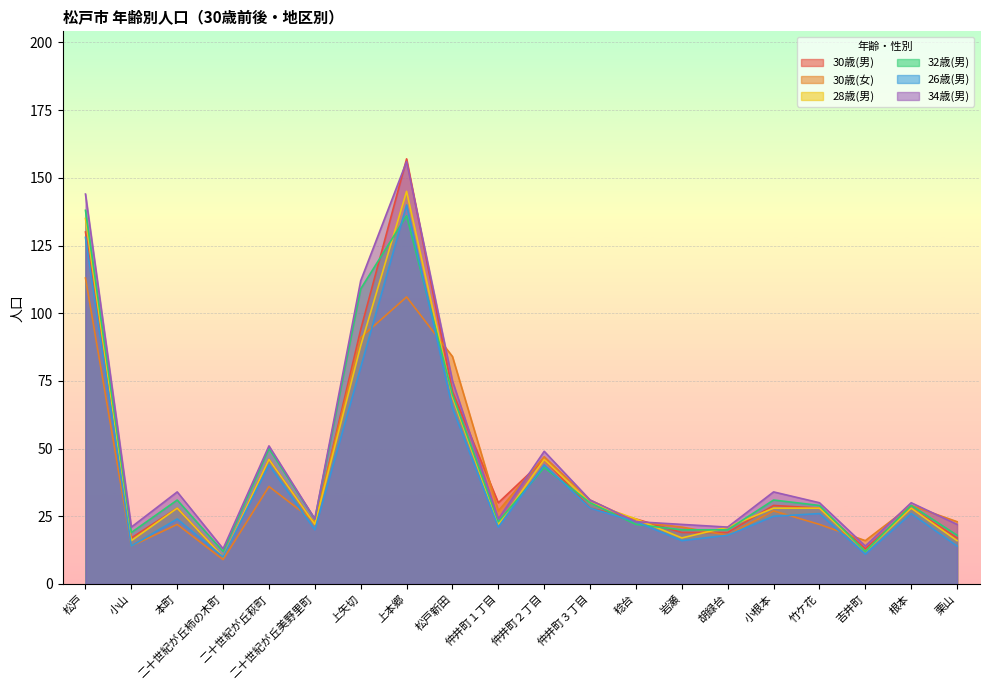

How many distinct data groups are displayed?

6